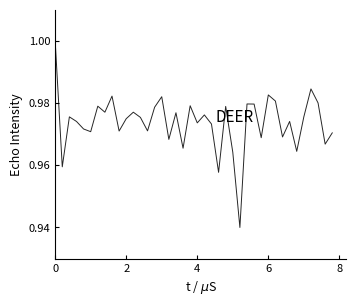

Count the values in the range 0 to 1.

40